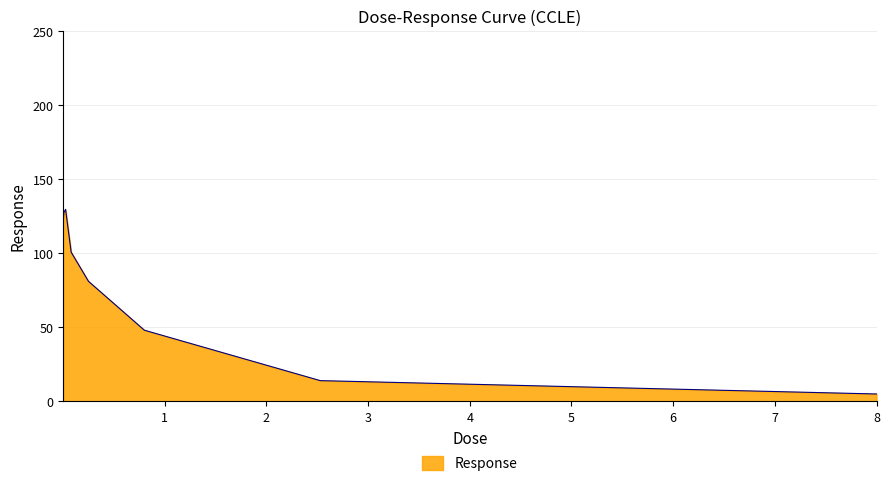

What is the average value?

78.4